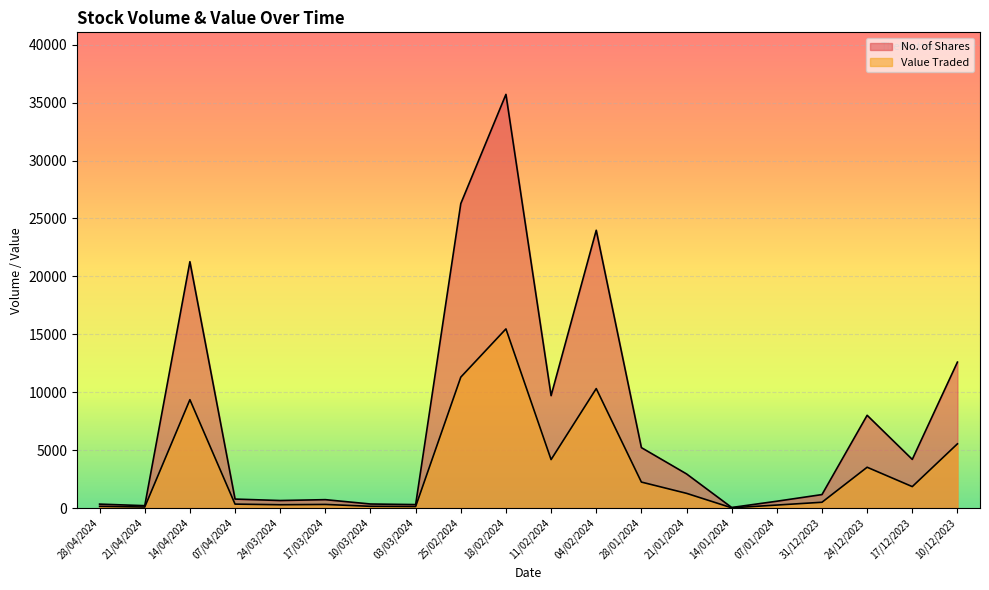

At which category is the sum across all series the highest?

18/02/2024